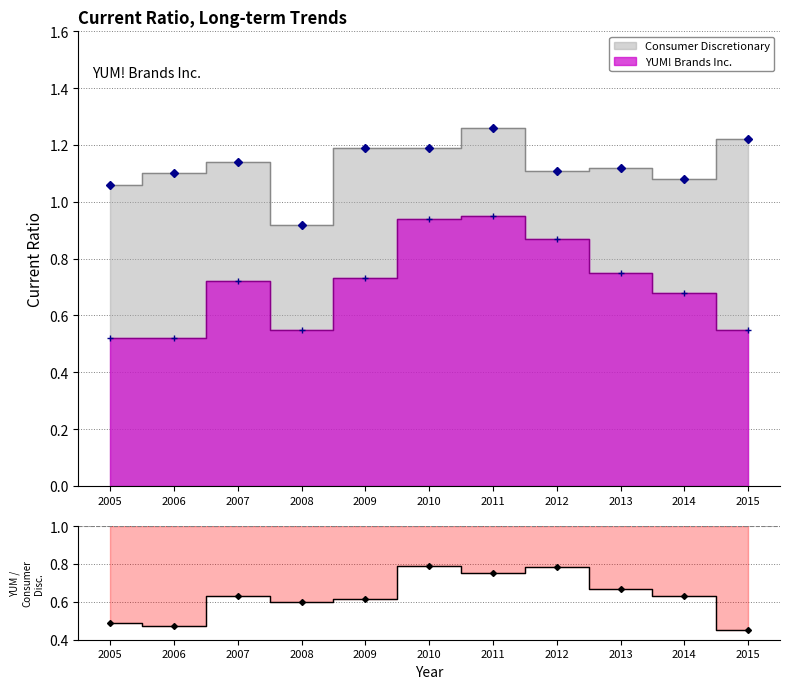

How many interior local valleys (lower than both neighbors) does the data have?

3